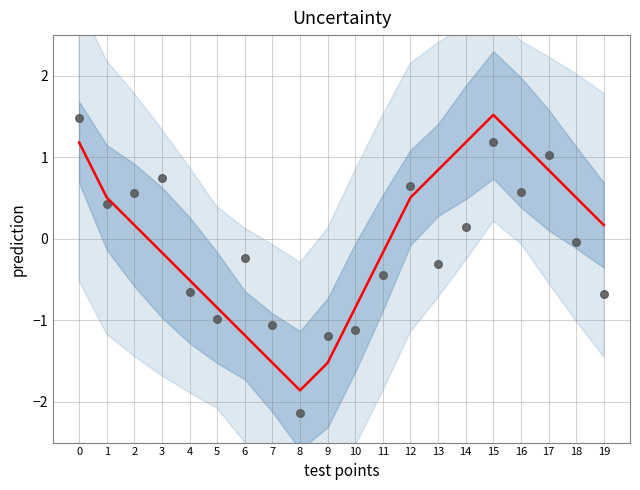

Which series has the widest spread of Y values?

observations